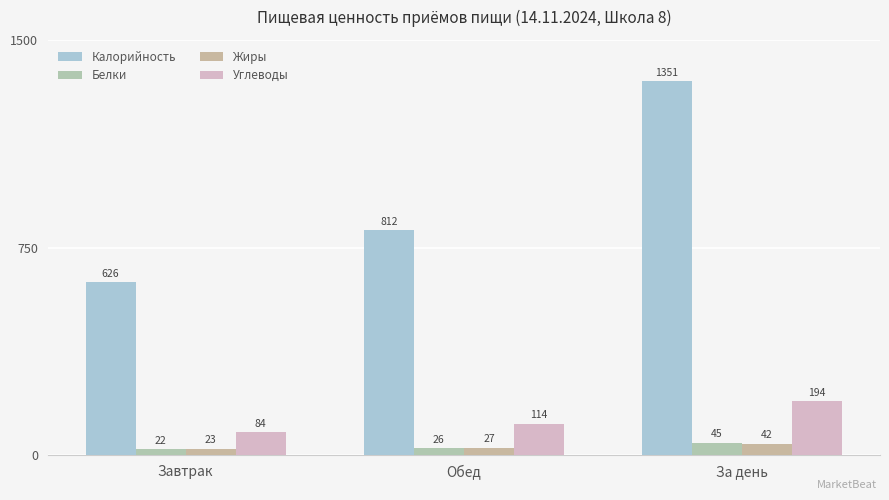

What is the sum of the Калорийность values at За день and Завтрак?

1977